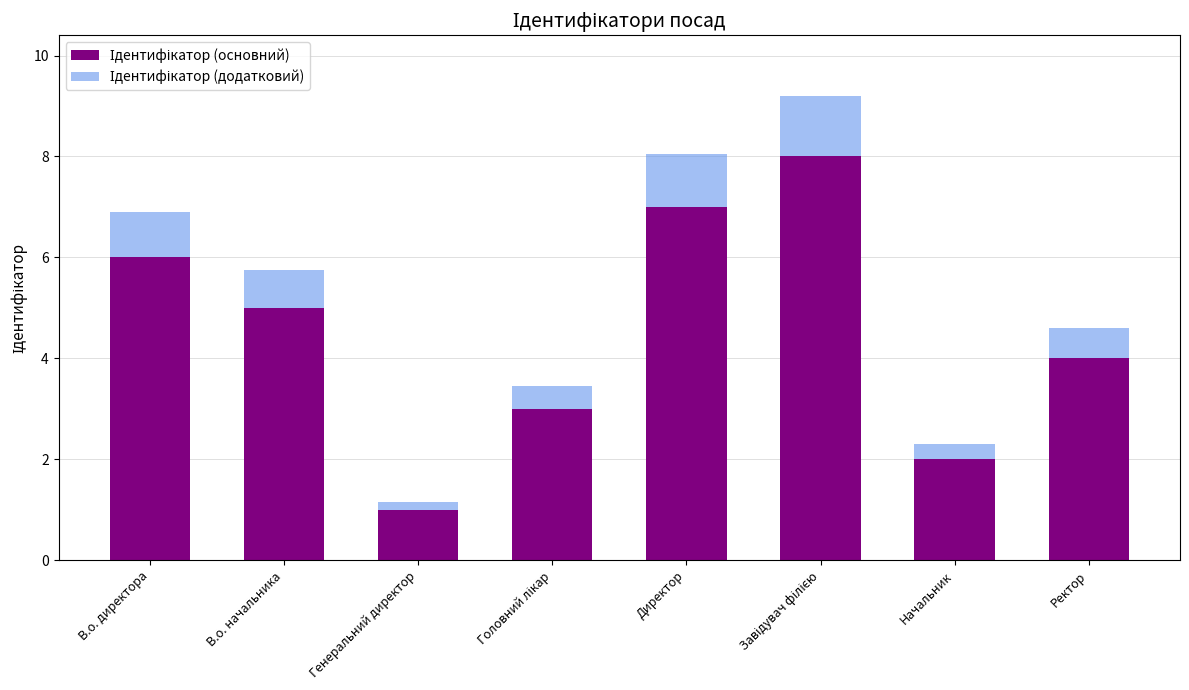

At how many categories does at least one series exceed 3?

5